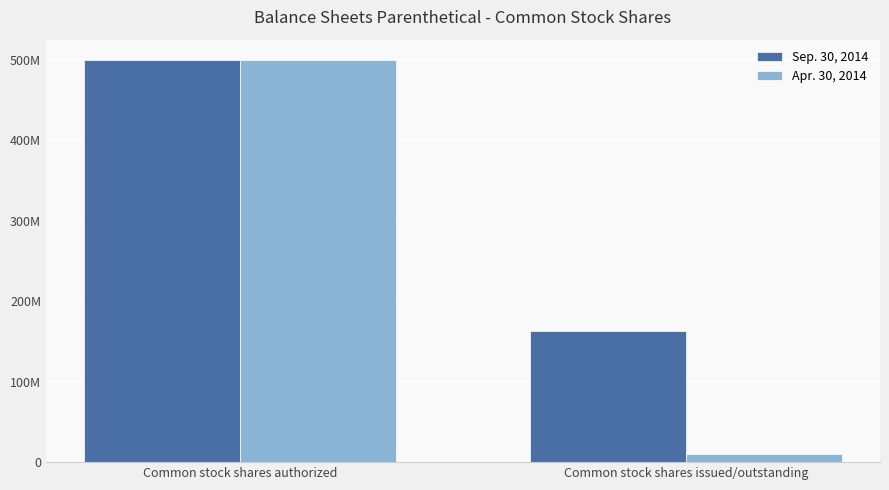

What are all the series names shown in the legend?

Sep. 30, 2014, Apr. 30, 2014